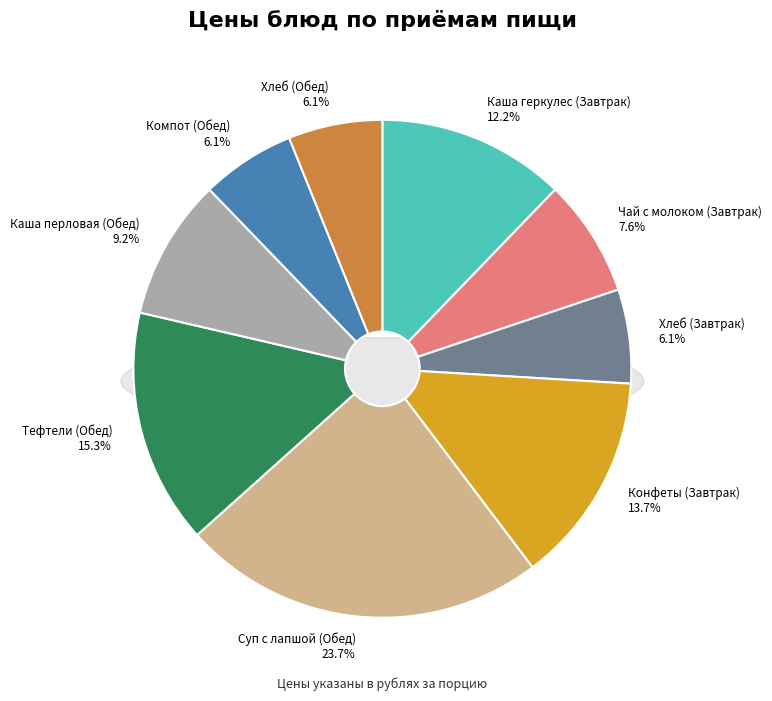

To the nearest percent, what percentage of the pie is Конфеты (Завтрак)?

14%